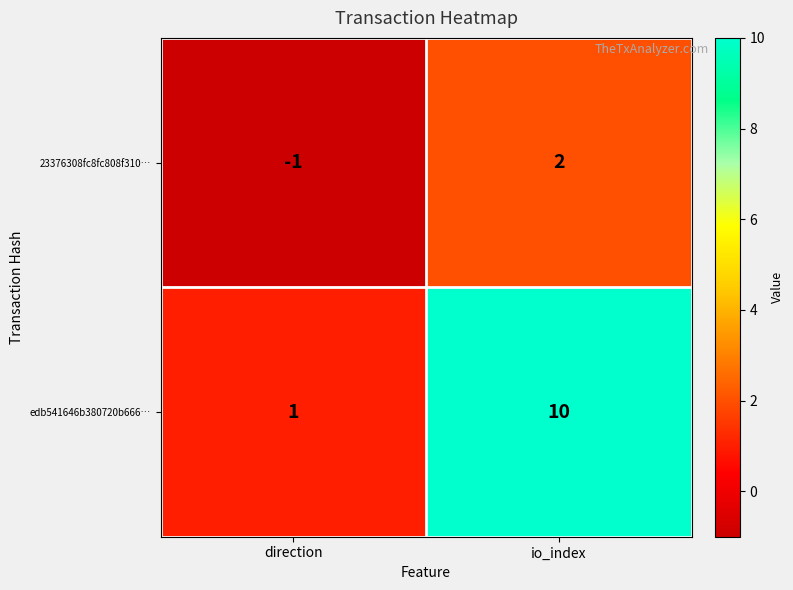

What is the greatest value displayed?

10